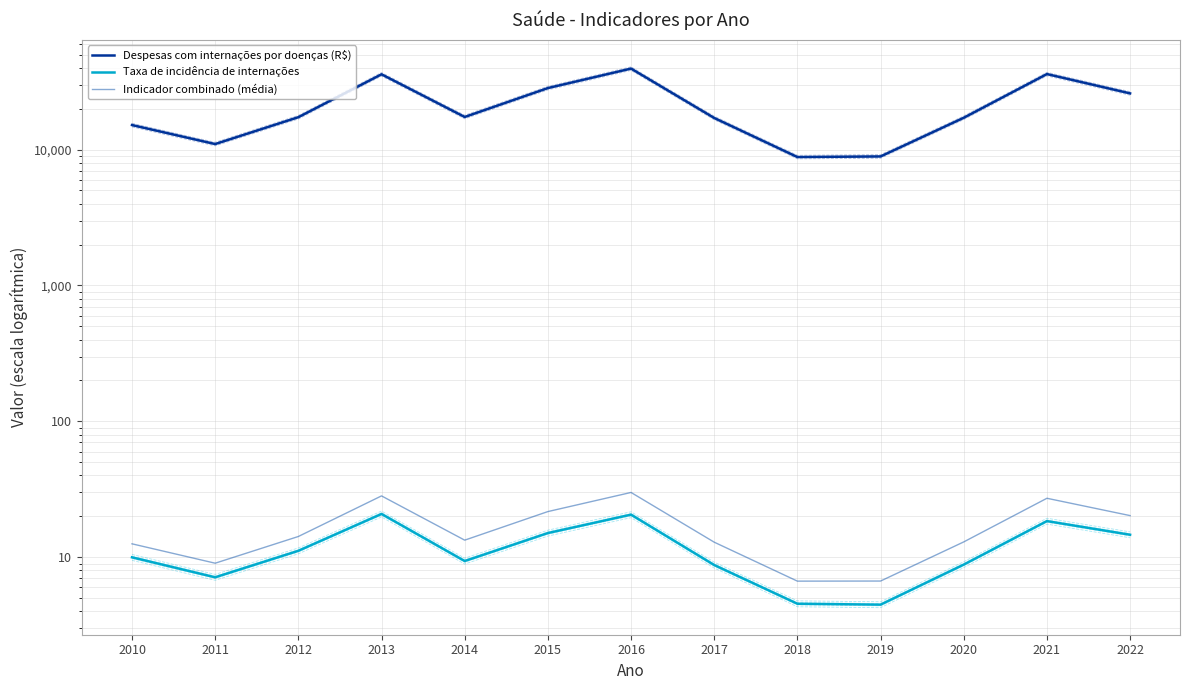

True or false: Taxa de incidência de internações has more than 1 interior local peaks.

True